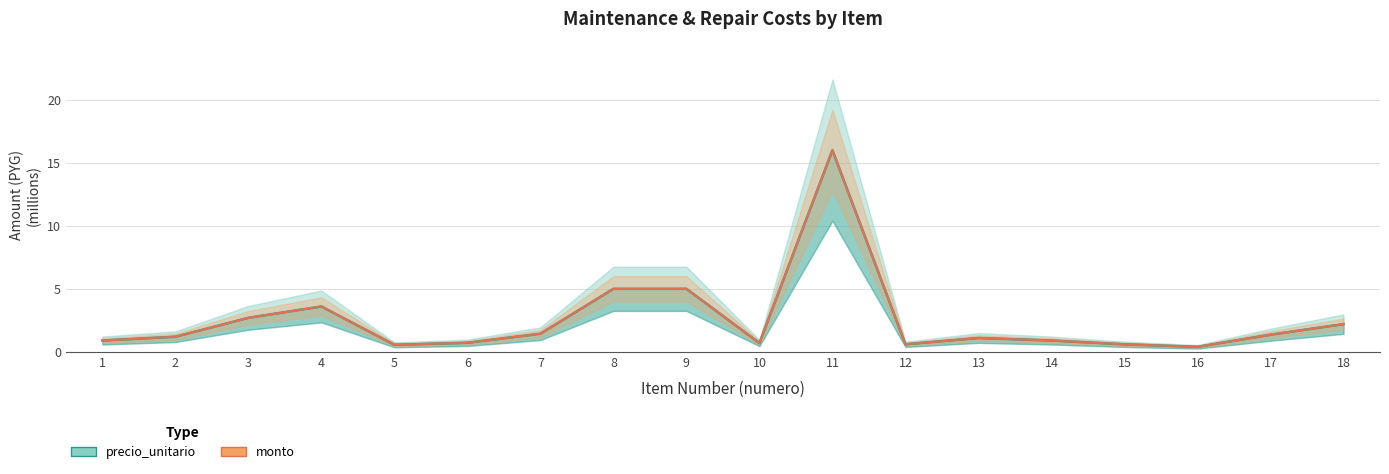

True or false: precio_unitario and monto intersect in this chart.

False